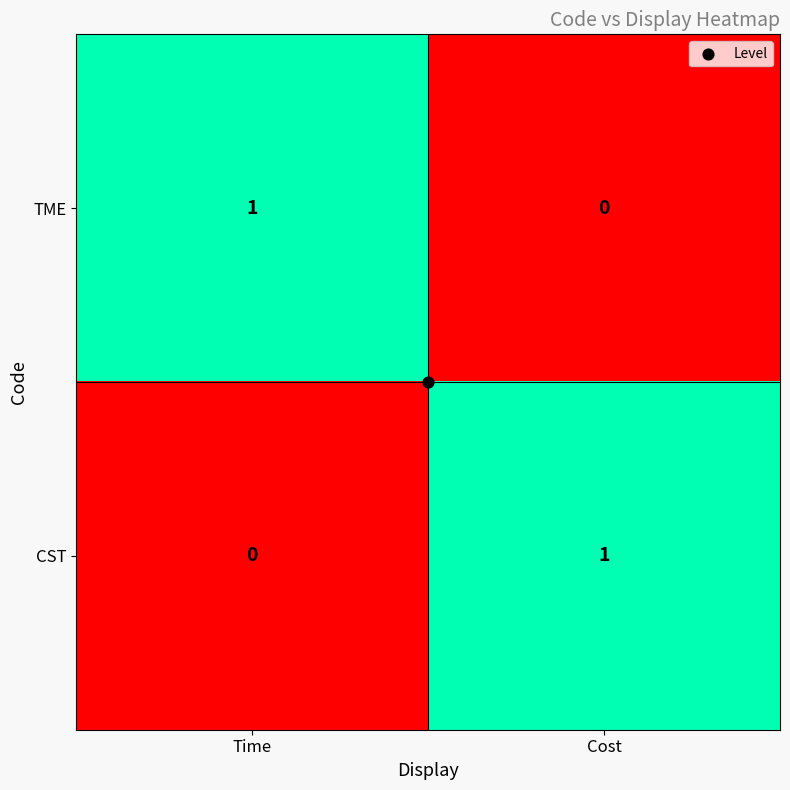

True or false: TME has a value of 0 at Cost.

True